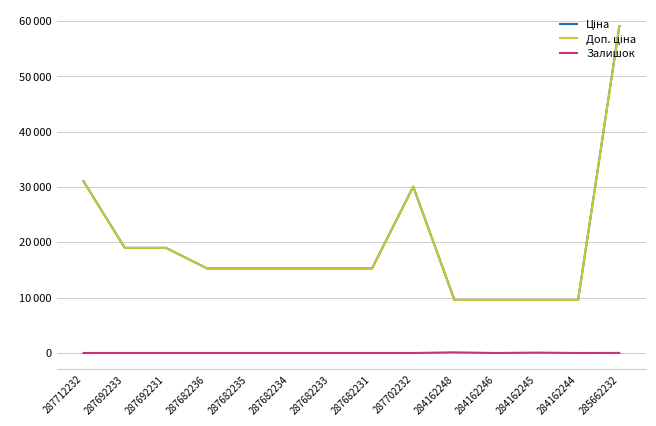

Does the chart have visible grid lines?

Yes